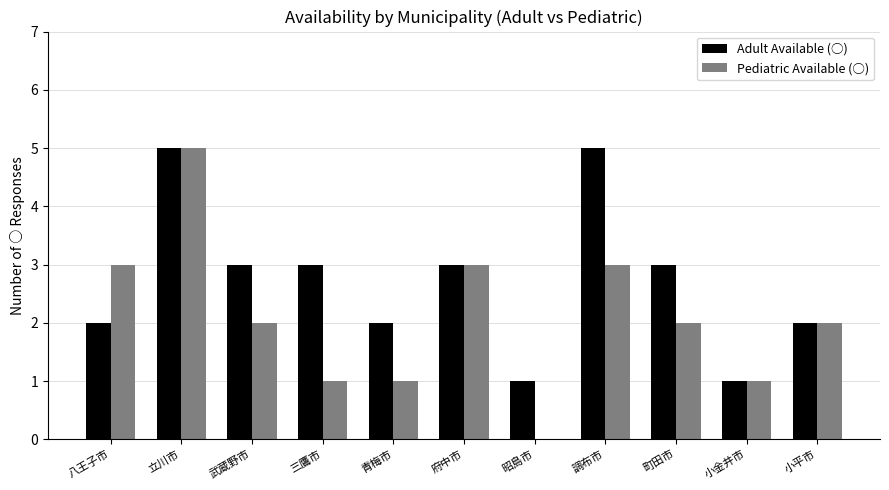

Is it true that Adult Available (○) equals 3 at 八王子市?

False